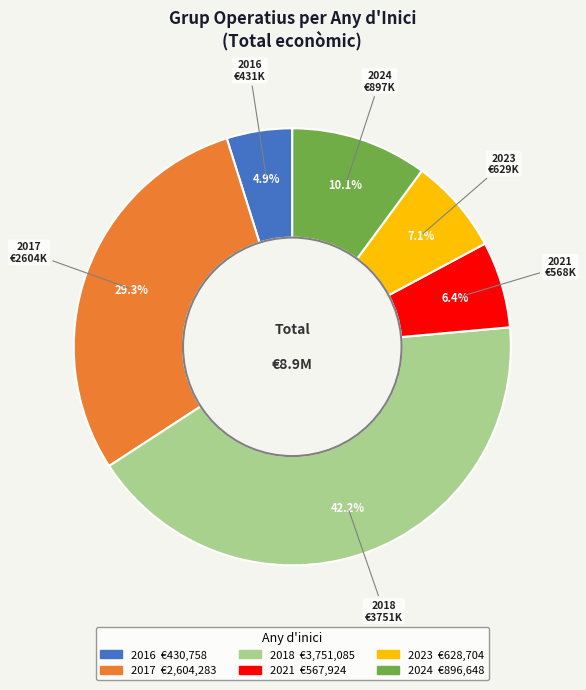

Is there any slice that represents more than half of the pie?

No